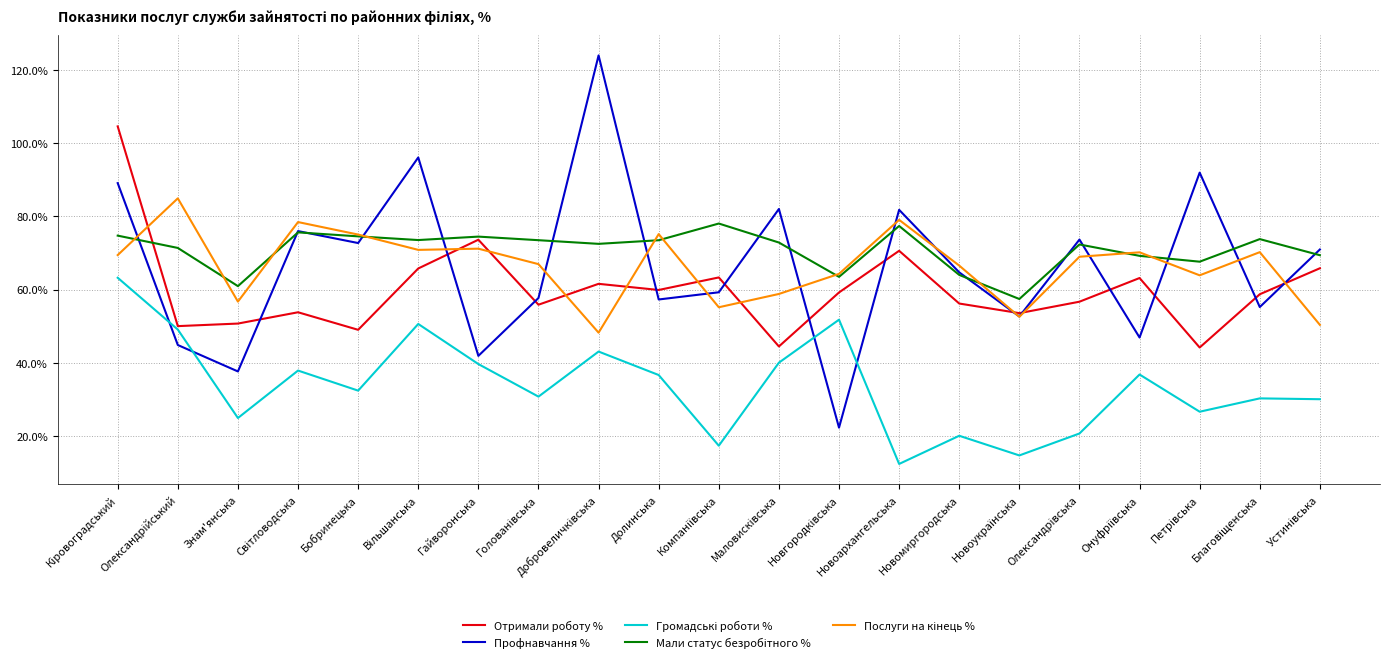

Which series has the largest range (max minus min)?

Профнавчання %